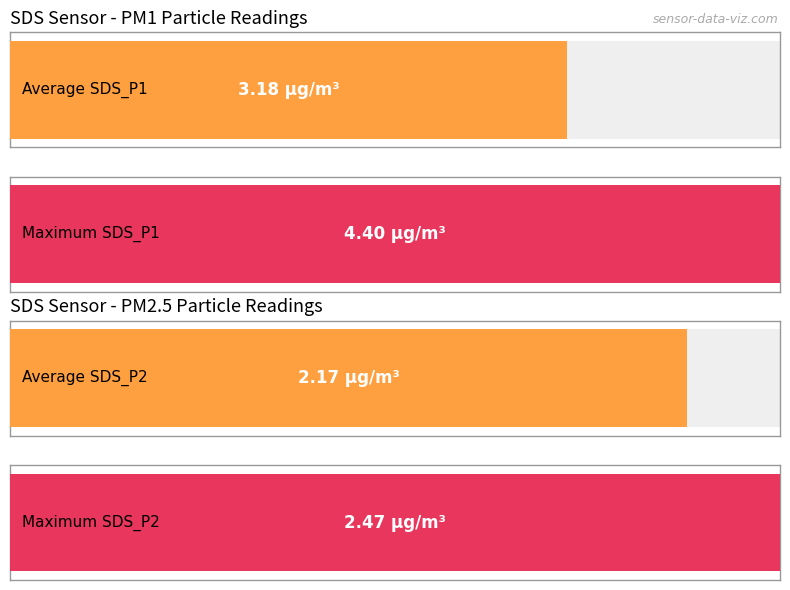

Which series has the largest total across all categories?

SDS_P1